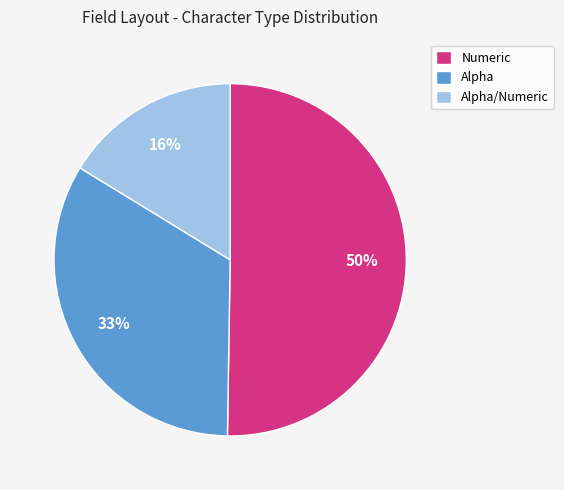

How many slices are in this pie chart?

3